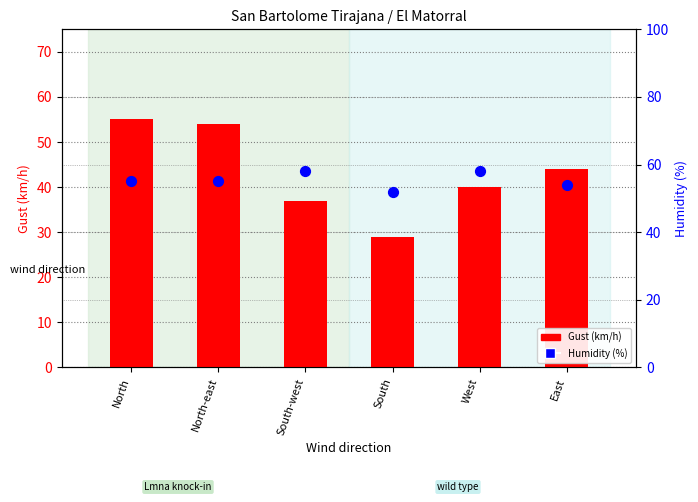

At how many categories does at least one series exceed 30?

6